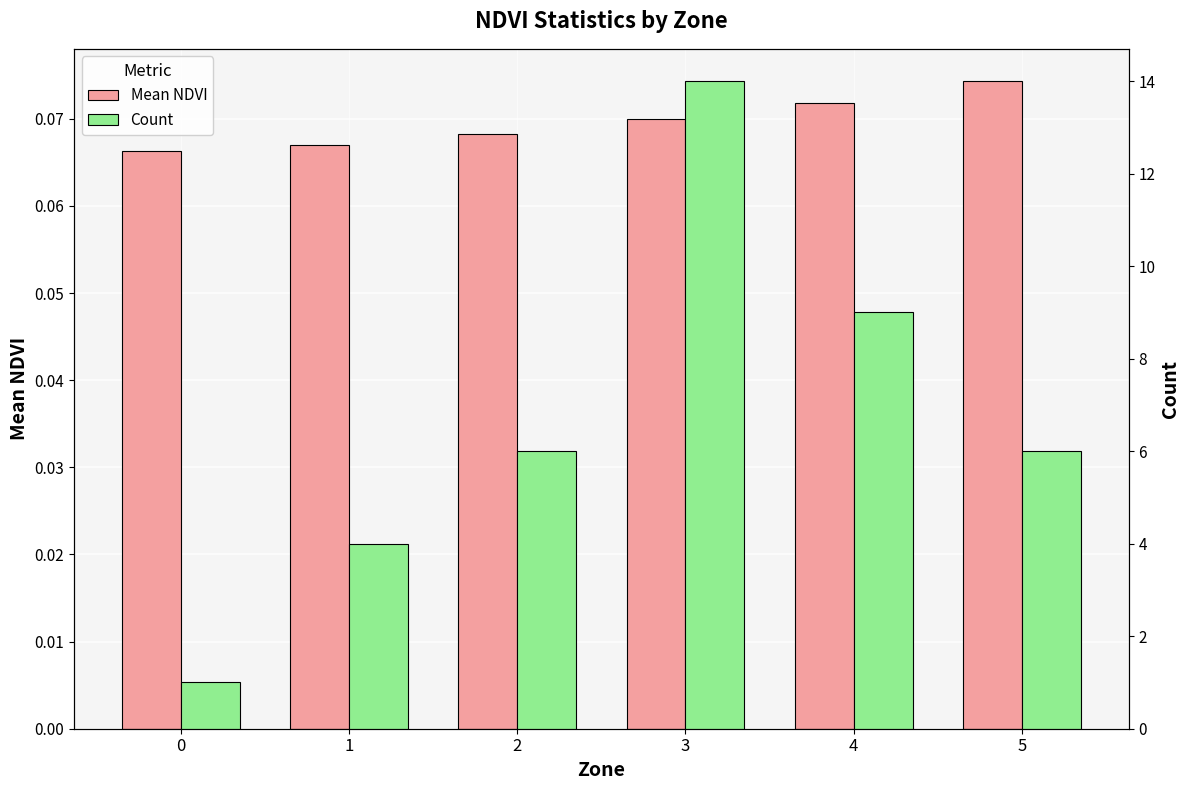

What is the value of the Count bar at the 1st from the left?

1.0